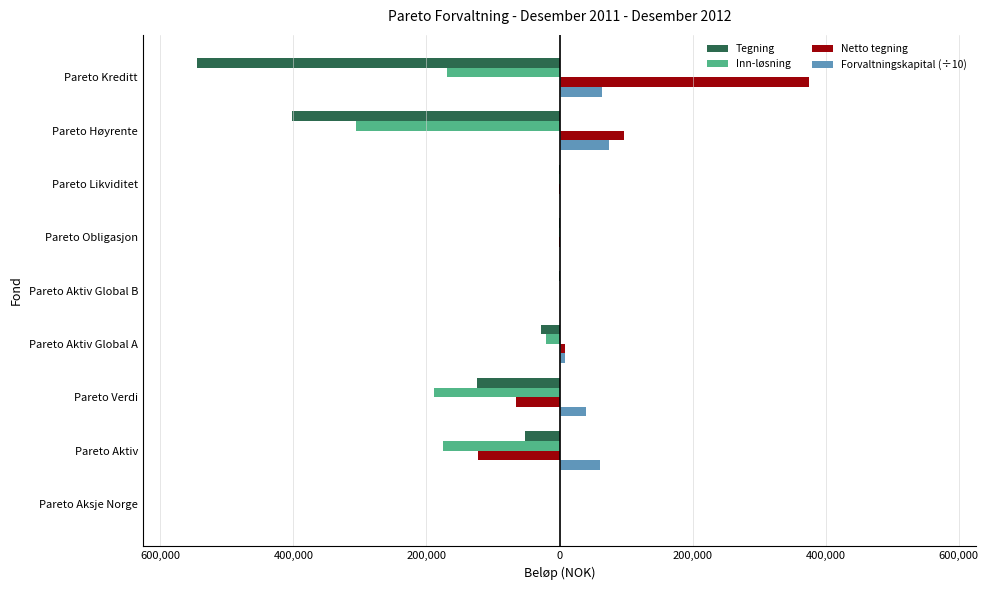

What are all the series names shown in the legend?

Tegning, Inn-løsning, Netto tegning, Forvaltningskapital (÷10)